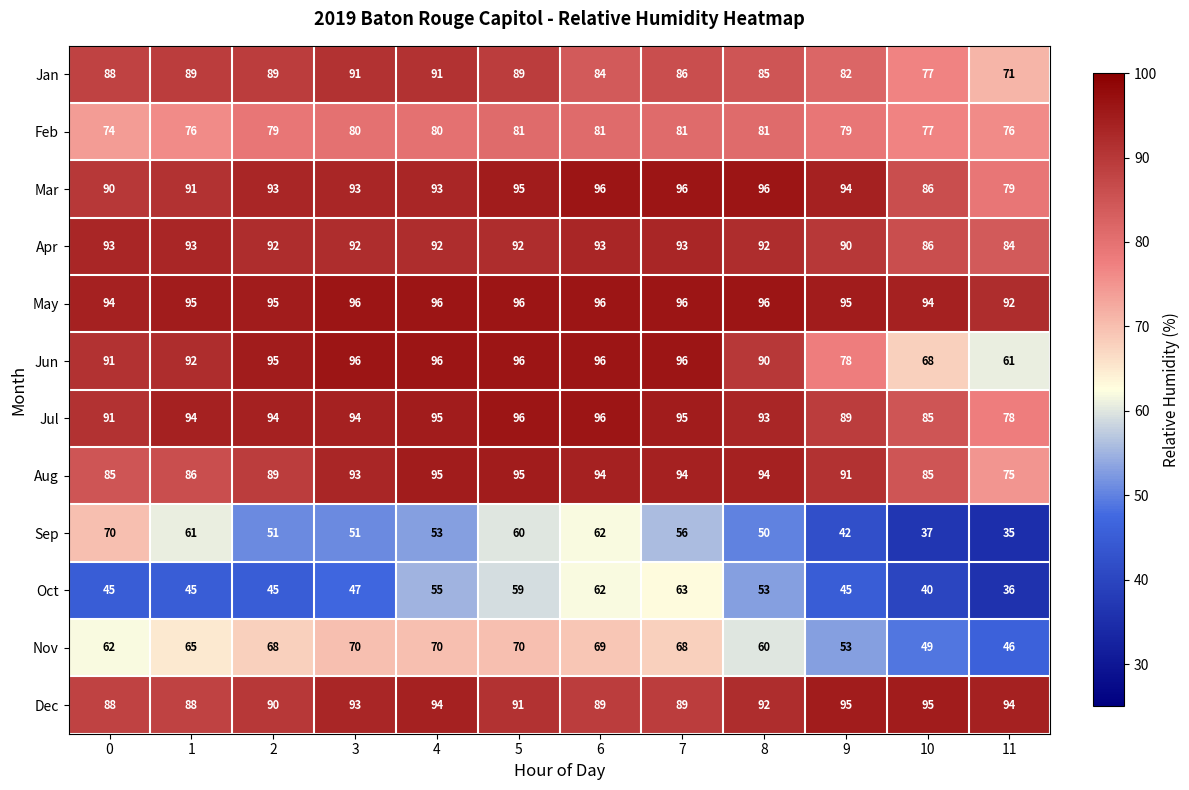

How many distinct data groups are displayed?

12